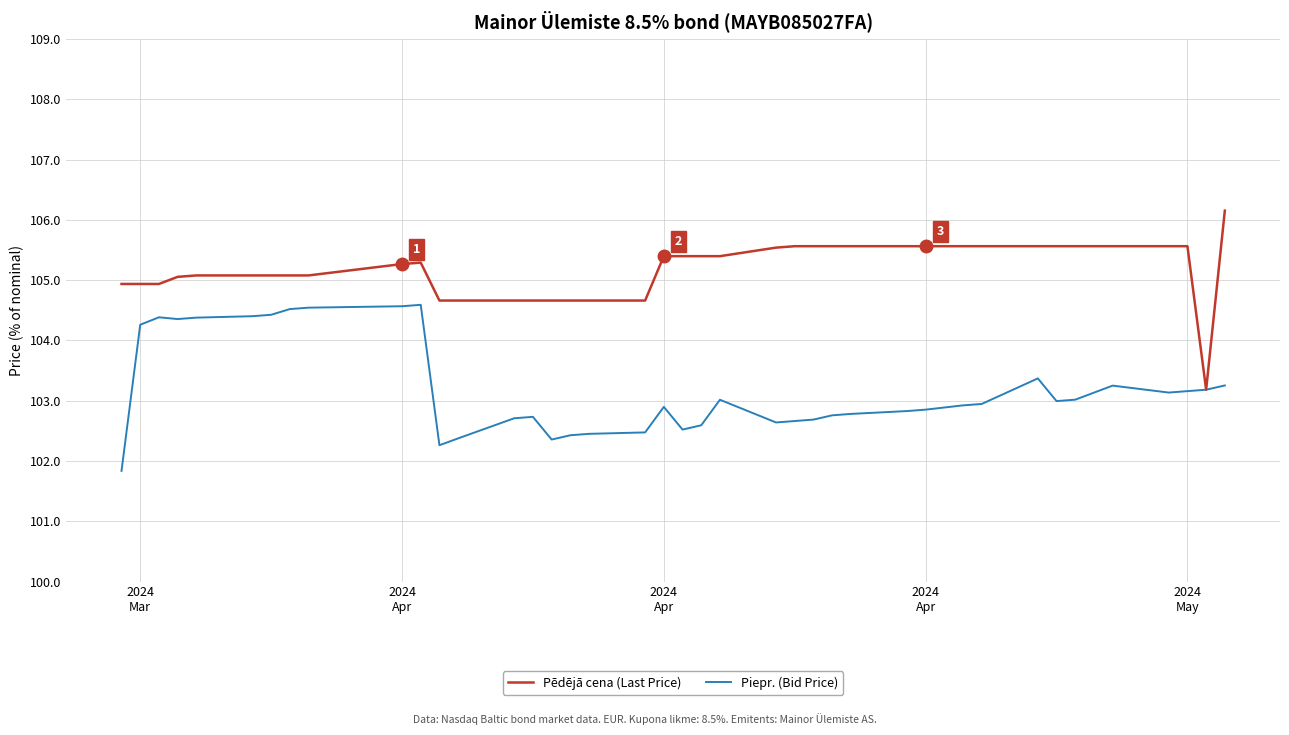

True or false: Piepr. (Bid Price) has more than 1 points higher than both neighbors.

True